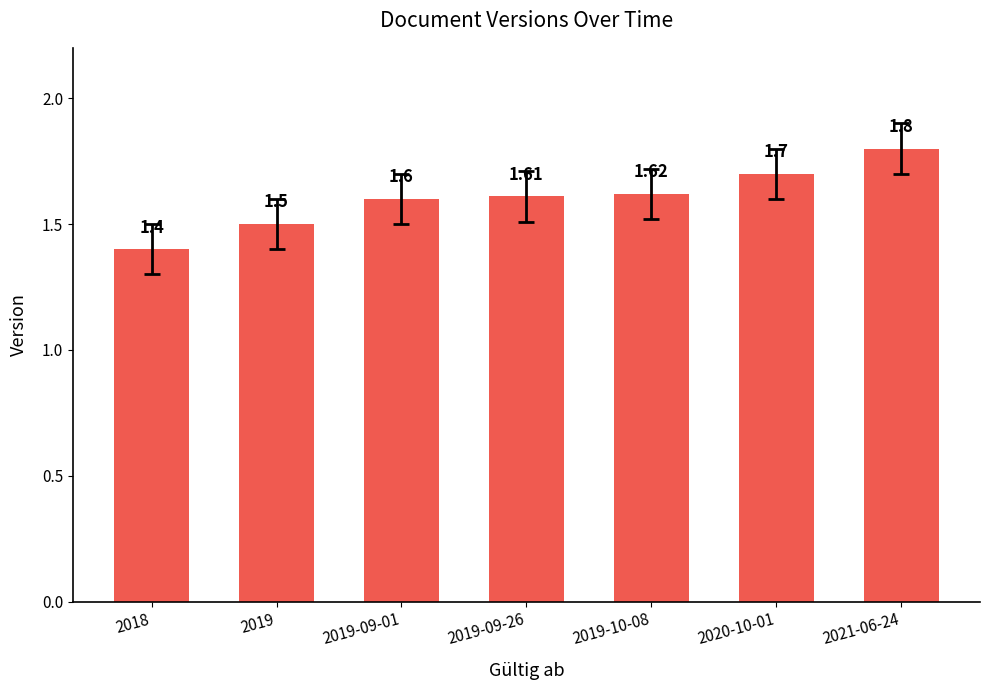

Rank the categories by value from highest to lowest.

2021-06-24, 2020-10-01, 2019-10-08, 2019-09-26, 2019-09-01, 2019, 2018